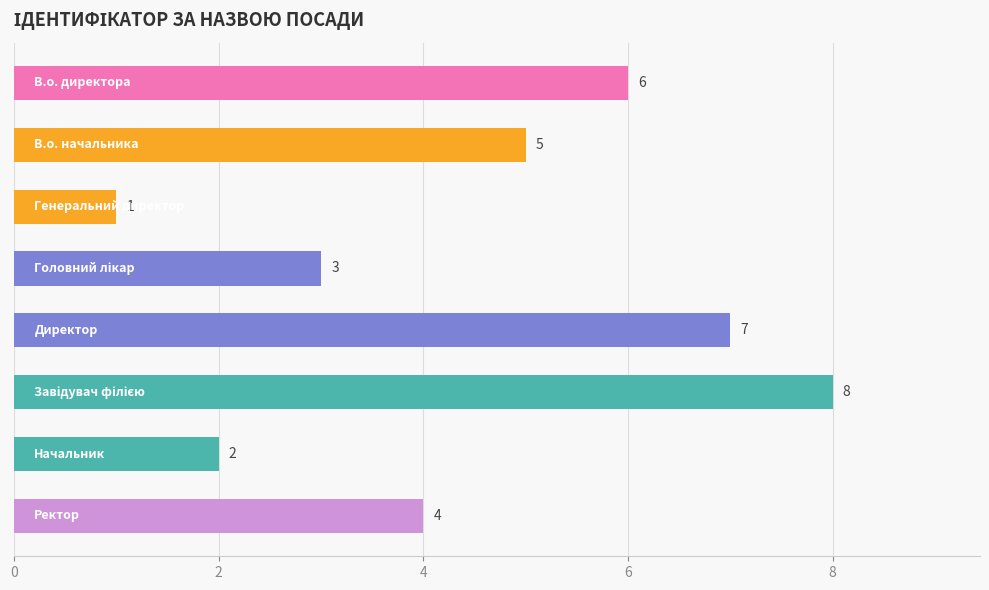

How many values are between 3 and 7?

5